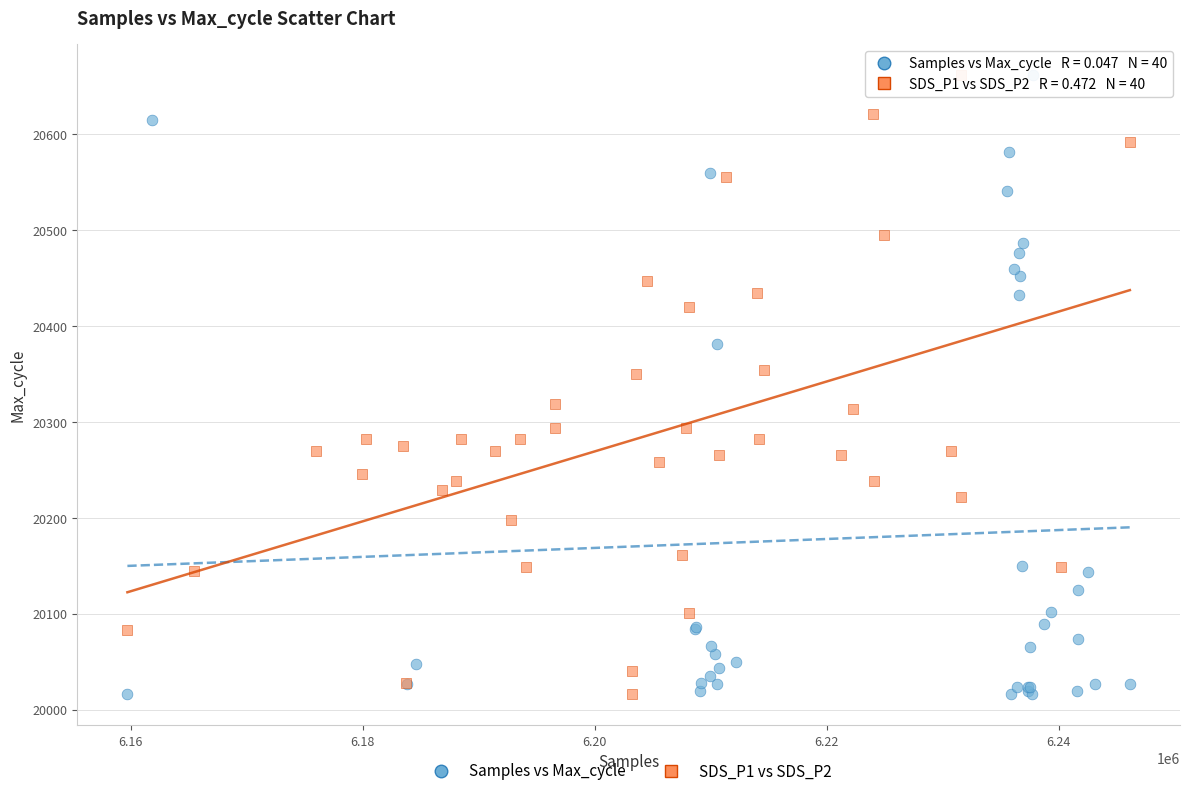

What are all the series names shown in the legend?

Samples vs Max_cycle, SDS_P1 vs SDS_P2